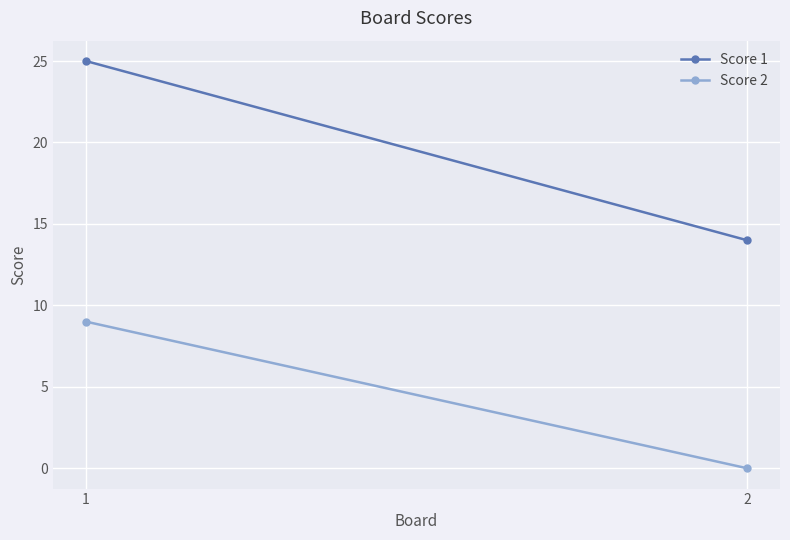

What is the total value across all series at 2?

14